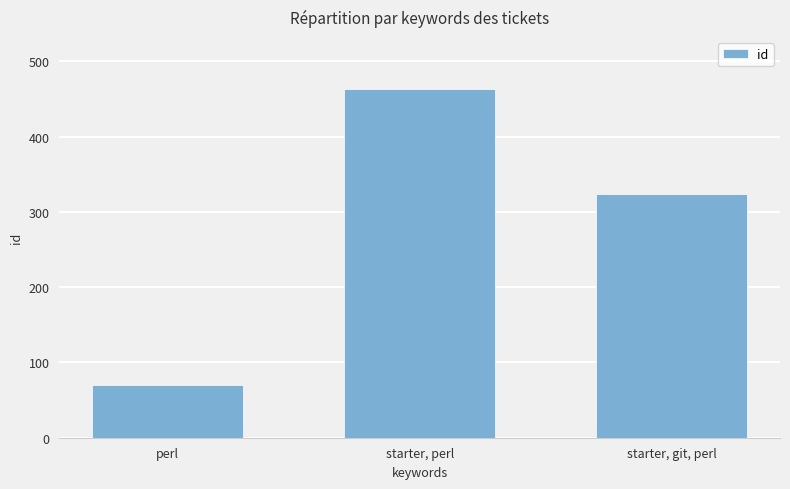

Are the bars horizontal?

No